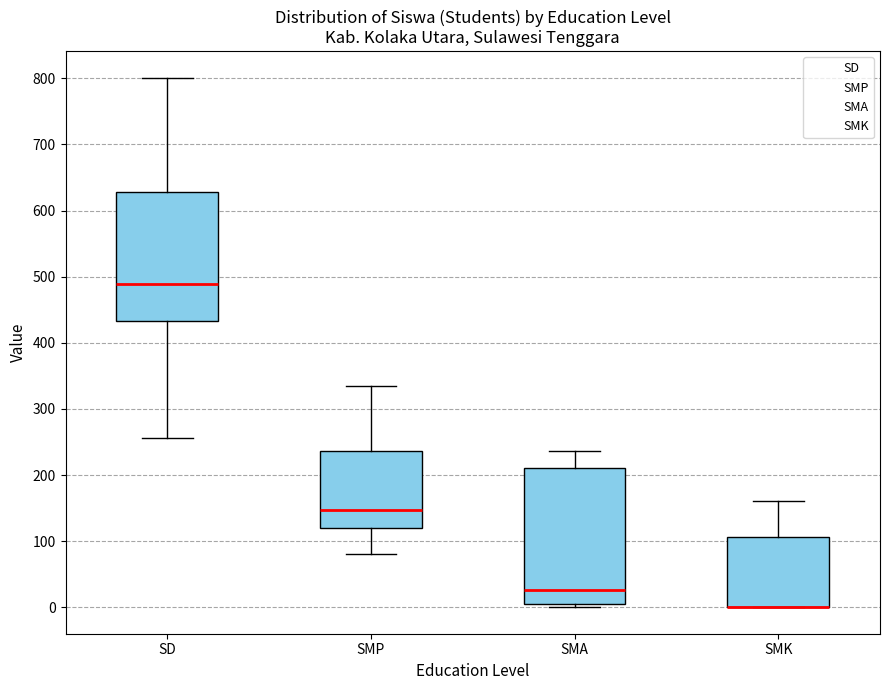

Reading left to right, read every box against the y-axis: the position of its median line, the range the box covers, and the ends of its whiskers. The values are not printed on the chart, so give them approximately, as read against the axis.

SD: median 490, box 430 to 630, whiskers 260 to 800
SMP: median 150, box 120 to 240, whiskers 80 to 330
SMA: median 30, box 0 to 210, whiskers 0 (just below the box's lower edge) to 240
SMK: median 0 (drawn on the box's lower edge), box 0 to 110, whiskers 0 to 160